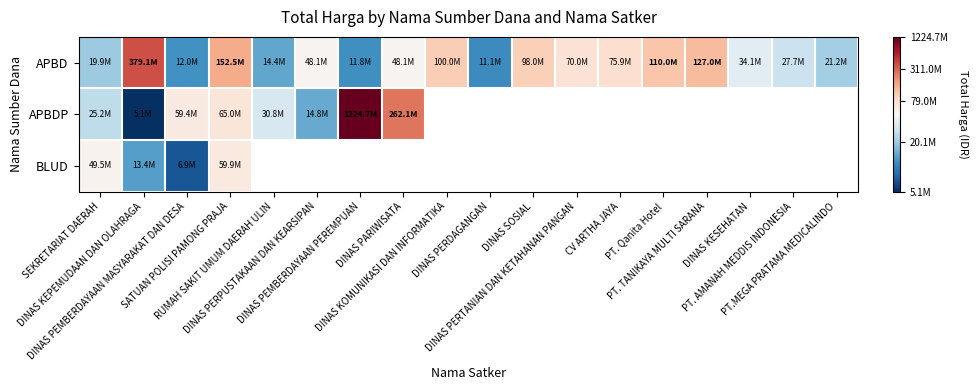

Is the value of APBDP at DINAS PARIWISATA greater than the value of APBD at DINAS SOSIAL?

Yes